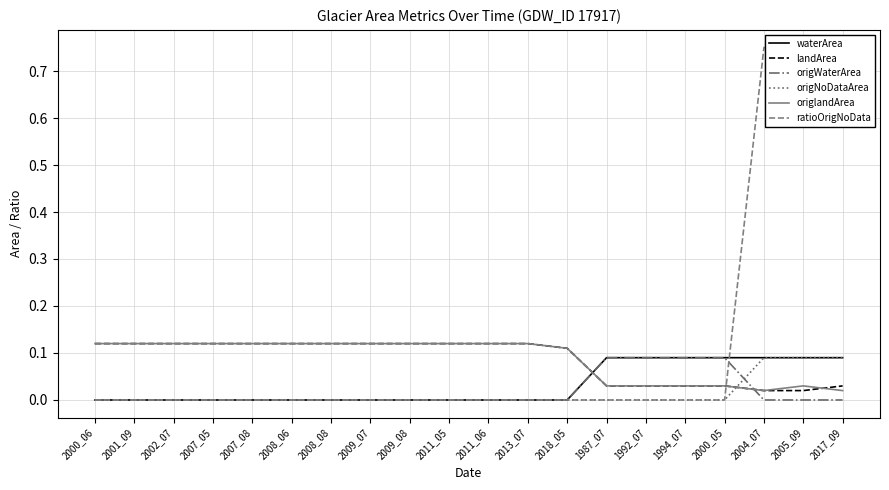

What is the label of the 13th point from the right?

2009_07